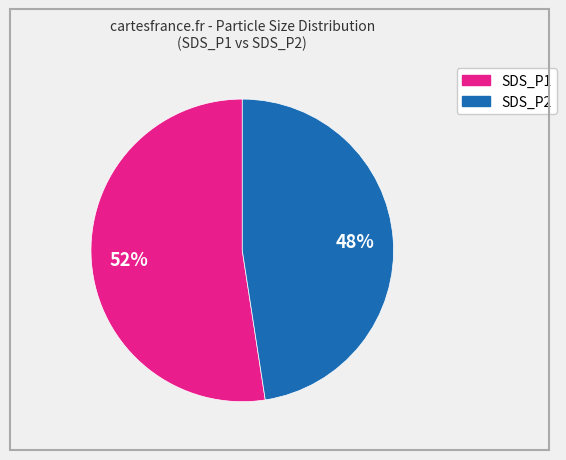

Rank the categories by value from lowest to highest.

SDS_P2, SDS_P1